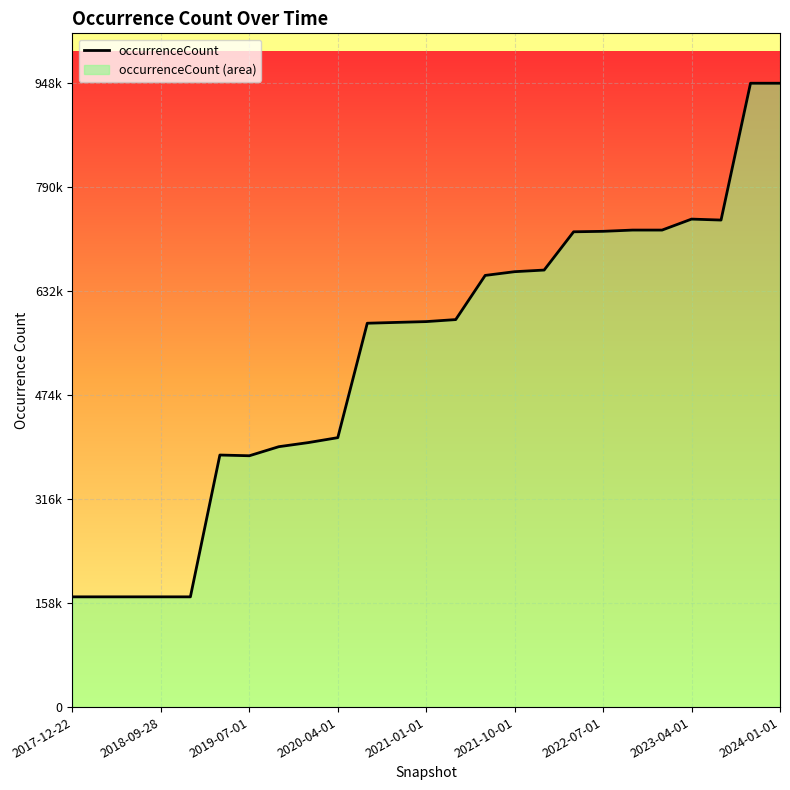

What is the sum of the values at 2020-04-01 and 2018-04-09?

577123